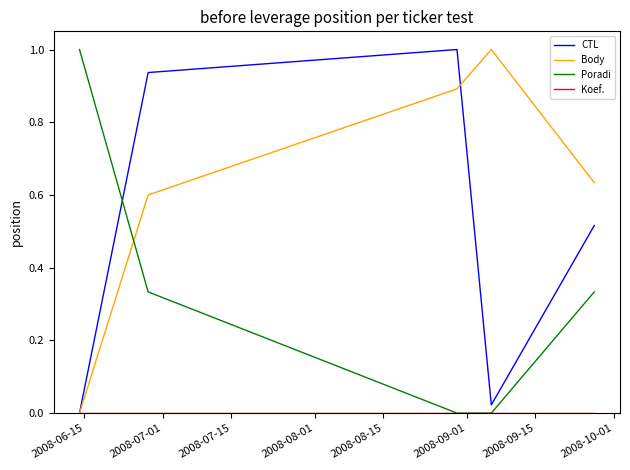

True or false: Poradi and Body cross at least once.

True